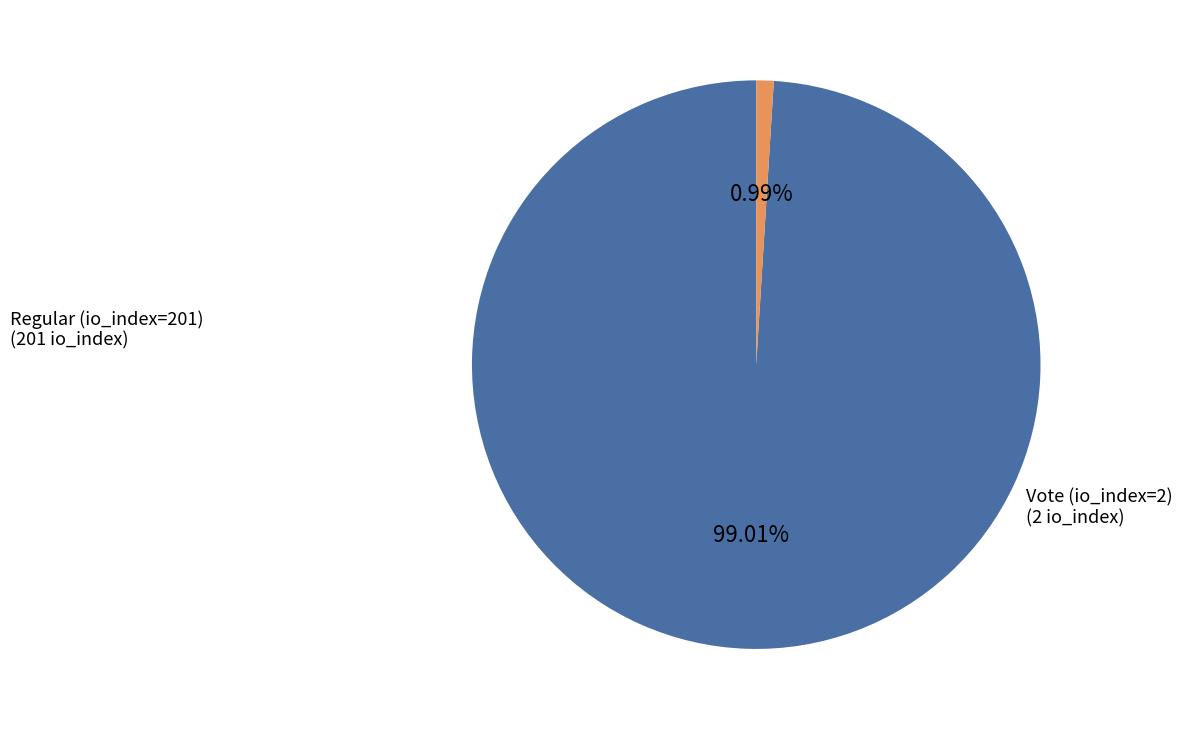

Is there any slice that represents more than half of the pie?

Yes